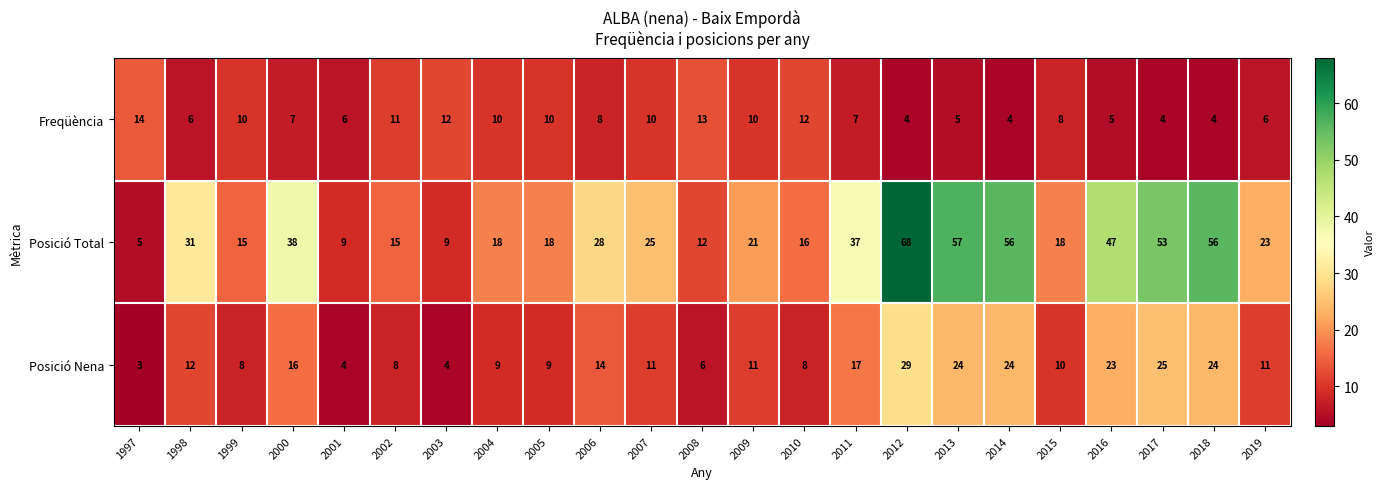

What is the spread (max minus min) of values at 2008?

7